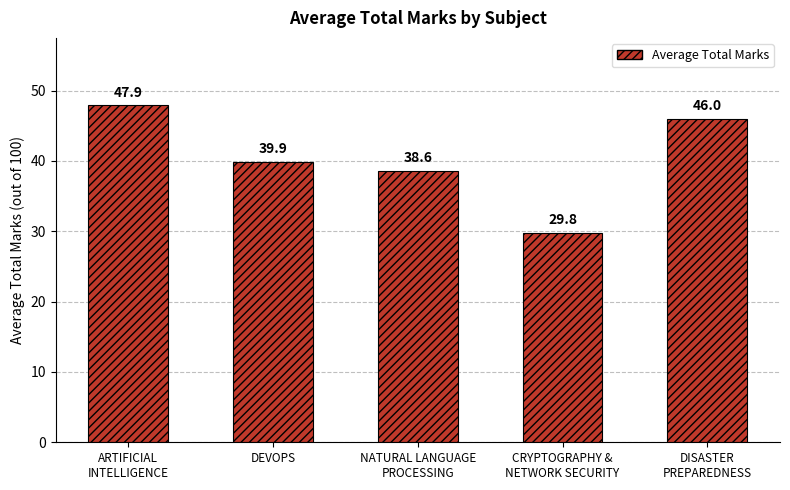

Rank the categories by value from lowest to highest.

CRYPTOGRAPHY &
NETWORK SECURITY, NATURAL LANGUAGE
PROCESSING, DEVOPS, DISASTER
PREPAREDNESS, ARTIFICIAL
INTELLIGENCE